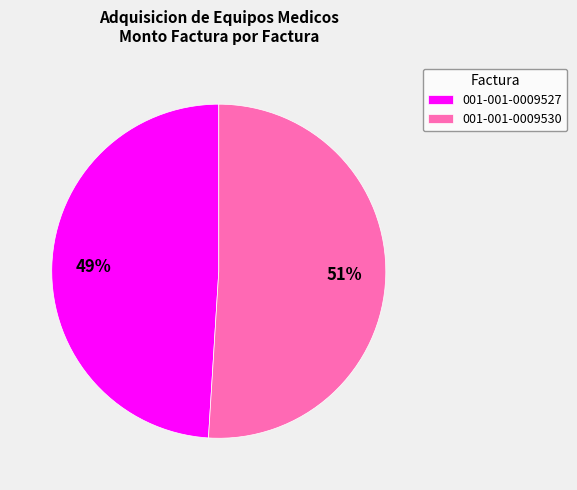

What is the majority slice?

001-001-0009530